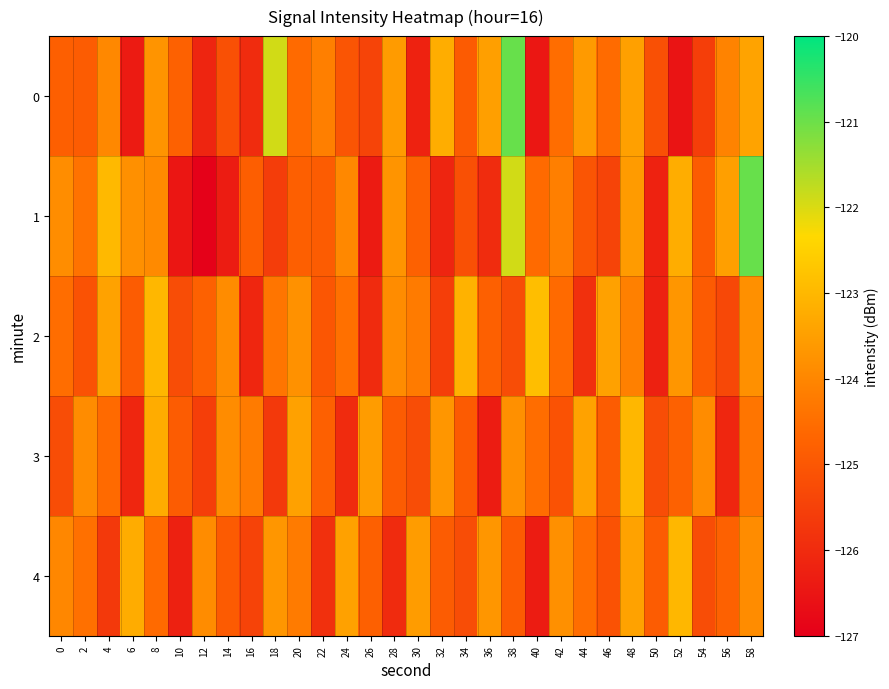

Which series has the largest range (max minus min)?

1